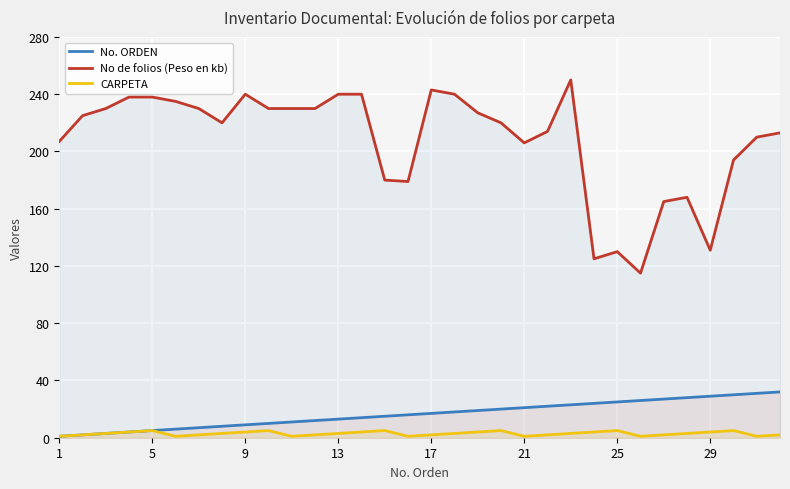

Is it true that No de folios (Peso en kb) equals 373 at 9?

False